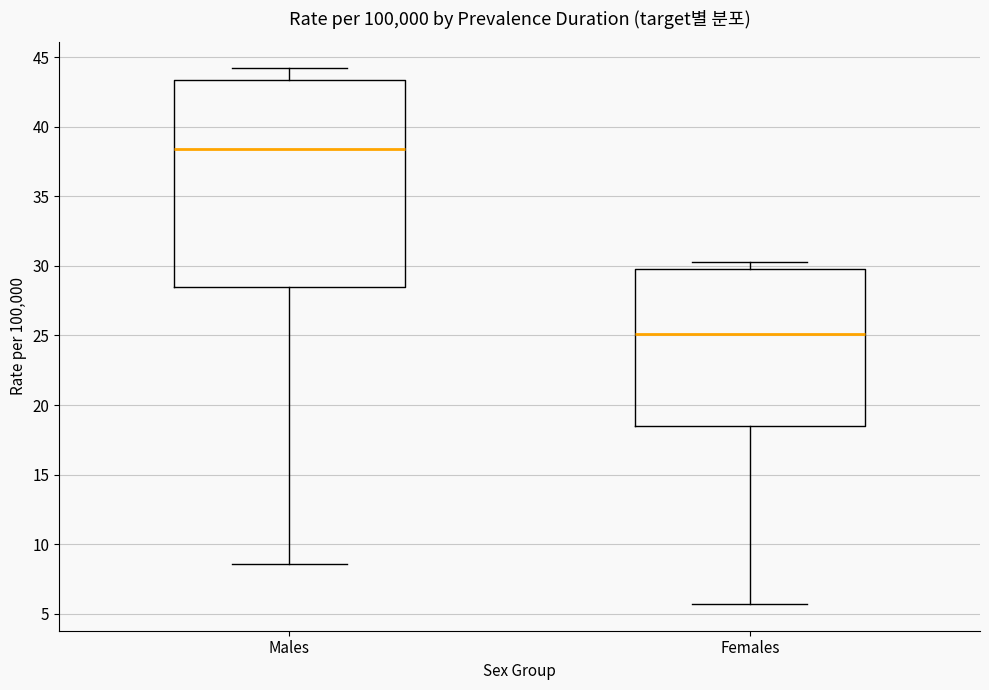

Comparing the boxes themselves (not the whiskers), which one is the tallest?

Males